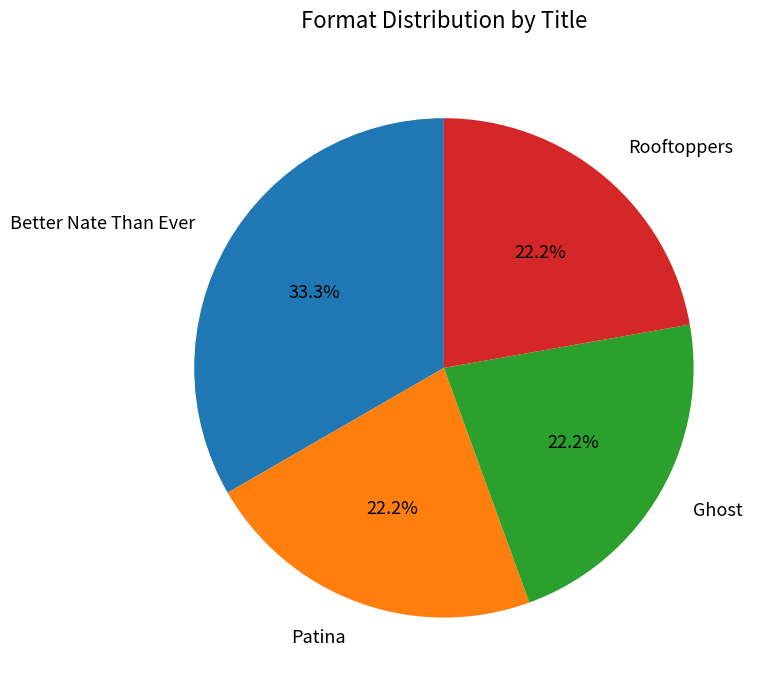

The Rooftoppers slice represents 35% of the pie. True or false?

False